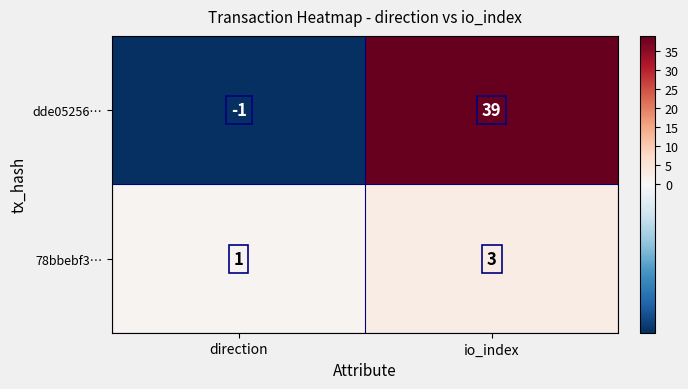

Is it true that dde05256… equals -1 at direction?

True